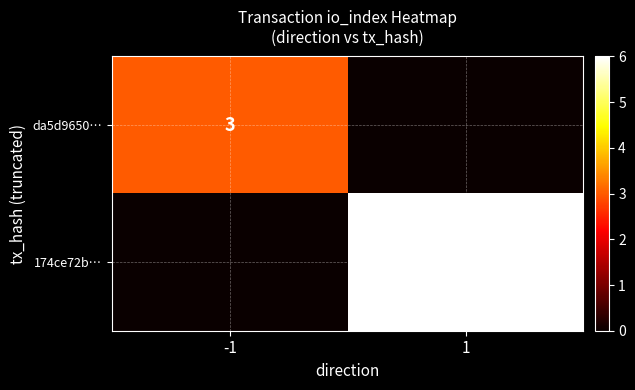

The da5d9650… series shows 4 at -1. True or false?

False